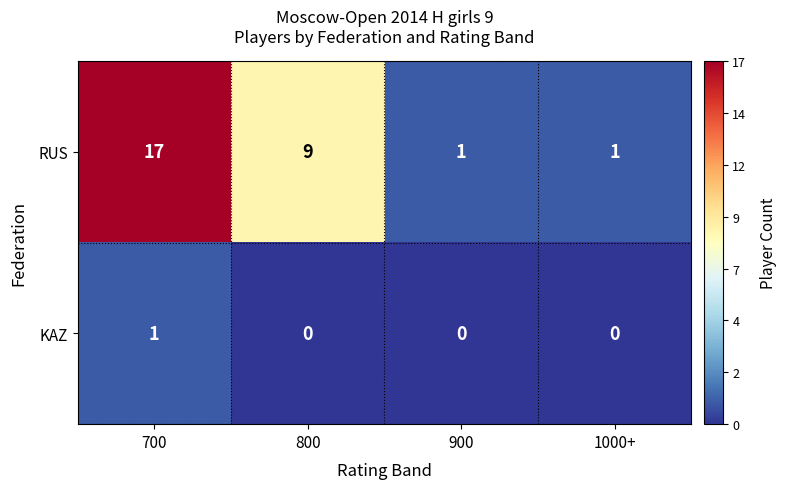

At which category is the sum across all series the highest?

700